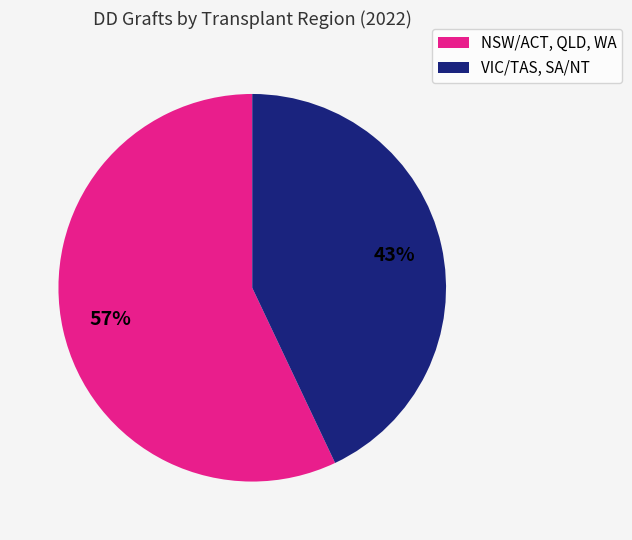

To the nearest percent, what is the average slice percentage?

50%